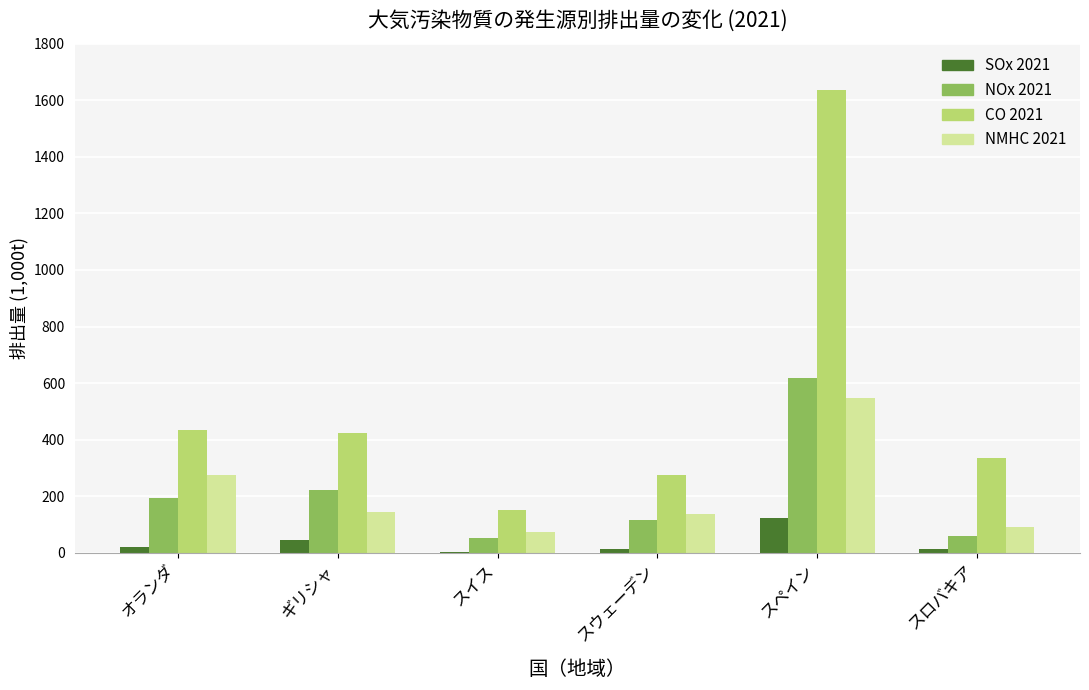

What is the total value across all series at スペイン?

2925